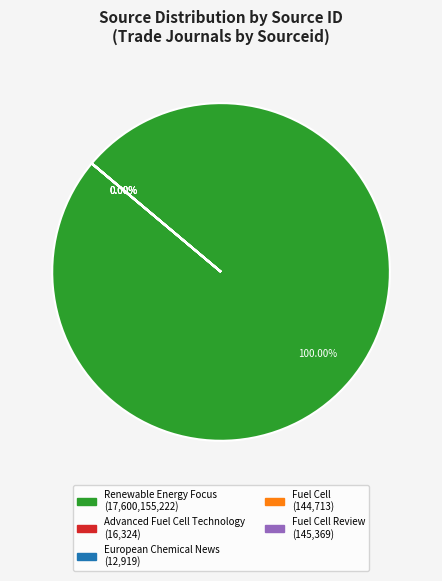

Rank the categories by value from highest to lowest.

Renewable Energy Focus, Fuel Cell Review, Fuel Cell, Advanced Fuel Cell Technology, European Chemical News